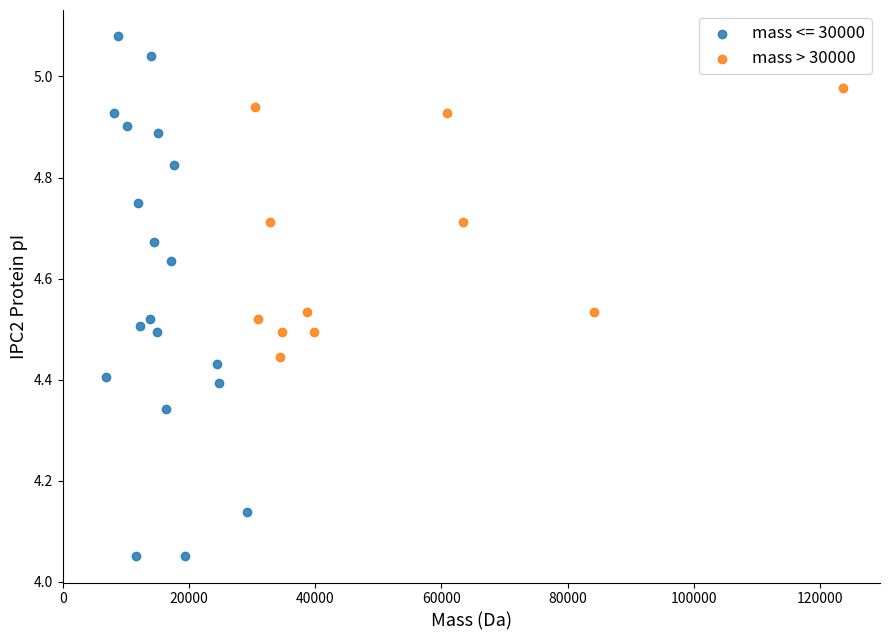

Which series has the widest spread of Y values?

mass <= 30000